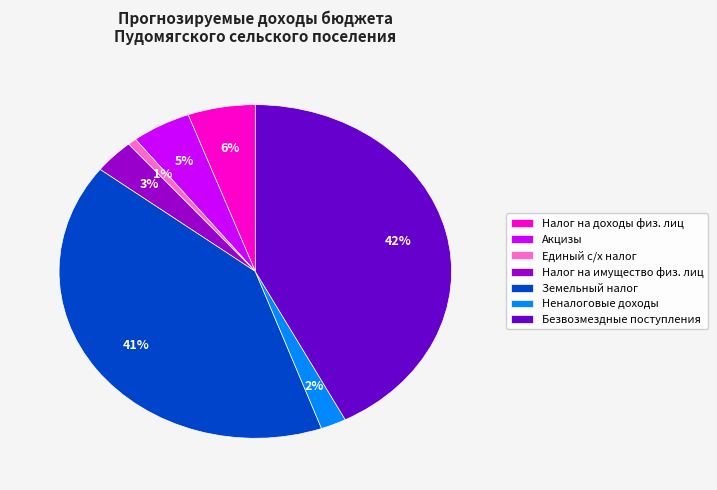

Which category has the biggest portion of the pie?

Безвозмездные поступления